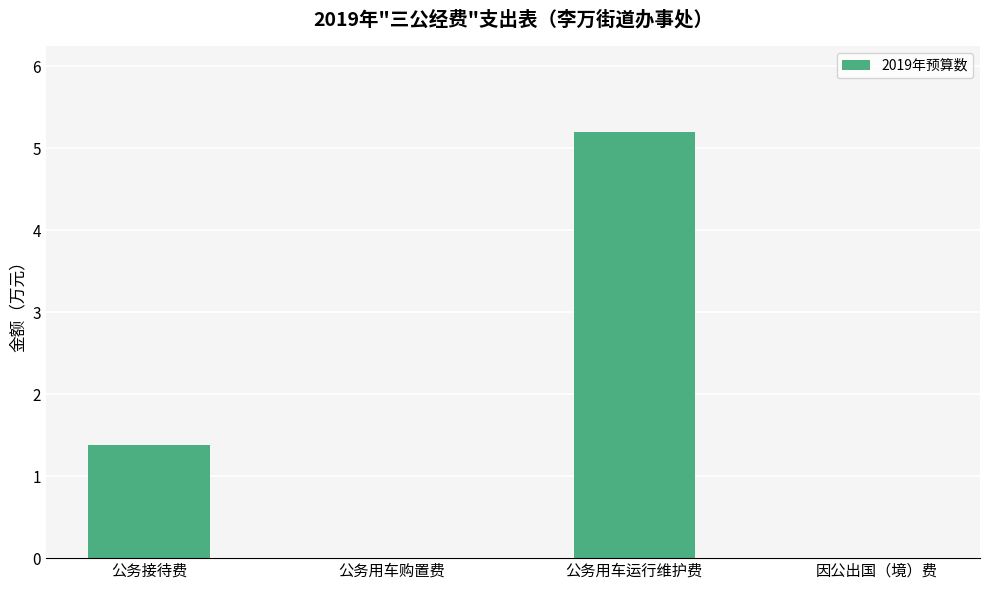

What is the average value?

1.6